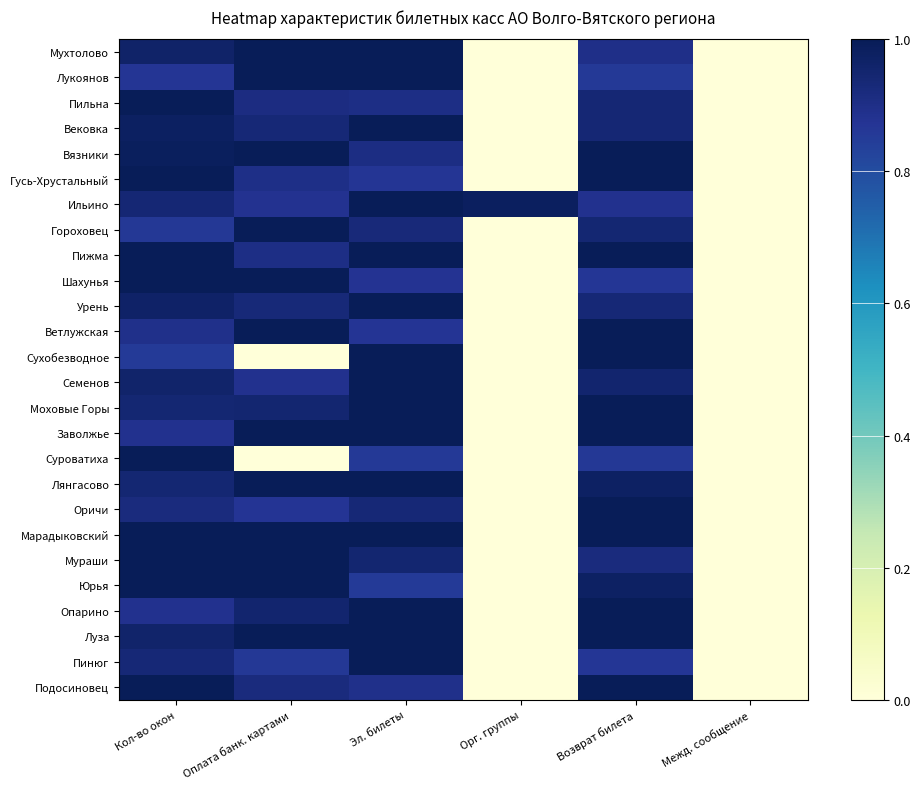

Reading right to left, transcribe all the data shown in this chart.

Мухтолово: Межд. сообщение=0.0	Возврат билета=0.9	Орг. группы=0.0	Эл. билеты=1.0	Оплата банк. картами=1.0	Кол-во окон=1.0
Лукоянов: Межд. сообщение=0.0	Возврат билета=0.9	Орг. группы=0.0	Эл. билеты=1.0	Оплата банк. картами=1.0	Кол-во окон=0.9
Пильна: Межд. сообщение=0.0	Возврат билета=0.9	Орг. группы=0.0	Эл. билеты=0.9	Оплата банк. картами=0.9	Кол-во окон=1.0
Вековка: Межд. сообщение=0.0	Возврат билета=0.9	Орг. группы=0.0	Эл. билеты=1.0	Оплата банк. картами=0.9	Кол-во окон=1.0
Вязники: Межд. сообщение=0.0	Возврат билета=1.0	Орг. группы=0.0	Эл. билеты=0.9	Оплата банк. картами=1.0	Кол-во окон=1.0
Гусь-Хрустальный: Межд. сообщение=0.0	Возврат билета=1.0	Орг. группы=0.0	Эл. билеты=0.9	Оплата банк. картами=0.9	Кол-во окон=1.0
Ильино: Межд. сообщение=0.0	Возврат билета=0.9	Орг. группы=1.0	Эл. билеты=1.0	Оплата банк. картами=0.9	Кол-во окон=0.9
Гороховец: Межд. сообщение=0.0	Возврат билета=0.9	Орг. группы=0.0	Эл. билеты=0.9	Оплата банк. картами=1.0	Кол-во окон=0.9
Пижма: Межд. сообщение=0.0	Возврат билета=1.0	Орг. группы=0.0	Эл. билеты=1.0	Оплата банк. картами=0.9	Кол-во окон=1.0
Шахунья: Межд. сообщение=0.0	Возврат билета=0.9	Орг. группы=0.0	Эл. билеты=0.9	Оплата банк. картами=1.0	Кол-во окон=1.0
Урень: Межд. сообщение=0.0	Возврат билета=0.9	Орг. группы=0.0	Эл. билеты=1.0	Оплата банк. картами=0.9	Кол-во окон=1.0
Ветлужская: Межд. сообщение=0.0	Возврат билета=1.0	Орг. группы=0.0	Эл. билеты=0.9	Оплата банк. картами=1.0	Кол-во окон=0.9
Сухобезводное: Межд. сообщение=0.0	Возврат билета=1.0	Орг. группы=0.0	Эл. билеты=1.0	Оплата банк. картами=0.0	Кол-во окон=0.9
Семенов: Межд. сообщение=0.0	Возврат билета=0.9	Орг. группы=0.0	Эл. билеты=1.0	Оплата банк. картами=0.9	Кол-во окон=1.0
Моховые Горы: Межд. сообщение=0.0	Возврат билета=1.0	Орг. группы=0.0	Эл. билеты=1.0	Оплата банк. картами=0.9	Кол-во окон=0.9
Заволжье: Межд. сообщение=0.0	Возврат билета=1.0	Орг. группы=0.0	Эл. билеты=1.0	Оплата банк. картами=1.0	Кол-во окон=0.9
Суроватиха: Межд. сообщение=0.0	Возврат билета=0.9	Орг. группы=0.0	Эл. билеты=0.9	Оплата банк. картами=0.0	Кол-во окон=1.0
Лянгасово: Межд. сообщение=0.0	Возврат билета=1.0	Орг. группы=0.0	Эл. билеты=1.0	Оплата банк. картами=1.0	Кол-во окон=0.9
Оричи: Межд. сообщение=0.0	Возврат билета=1.0	Орг. группы=0.0	Эл. билеты=0.9	Оплата банк. картами=0.9	Кол-во окон=0.9
Марадыковский: Межд. сообщение=0.0	Возврат билета=1.0	Орг. группы=0.0	Эл. билеты=1.0	Оплата банк. картами=1.0	Кол-во окон=1.0
Мураши: Межд. сообщение=0.0	Возврат билета=0.9	Орг. группы=0.0	Эл. билеты=0.9	Оплата банк. картами=1.0	Кол-во окон=1.0
Юрья: Межд. сообщение=0.0	Возврат билета=1.0	Орг. группы=0.0	Эл. билеты=0.9	Оплата банк. картами=1.0	Кол-во окон=1.0
Опарино: Межд. сообщение=0.0	Возврат билета=1.0	Орг. группы=0.0	Эл. билеты=1.0	Оплата банк. картами=1.0	Кол-во окон=0.9
Луза: Межд. сообщение=0.0	Возврат билета=1.0	Орг. группы=0.0	Эл. билеты=1.0	Оплата банк. картами=1.0	Кол-во окон=1.0
Пинюг: Межд. сообщение=0.0	Возврат билета=0.9	Орг. группы=0.0	Эл. билеты=1.0	Оплата банк. картами=0.9	Кол-во окон=0.9
Подосиновец: Межд. сообщение=0.0	Возврат билета=1.0	Орг. группы=0.0	Эл. билеты=0.9	Оплата банк. картами=0.9	Кол-во окон=1.0